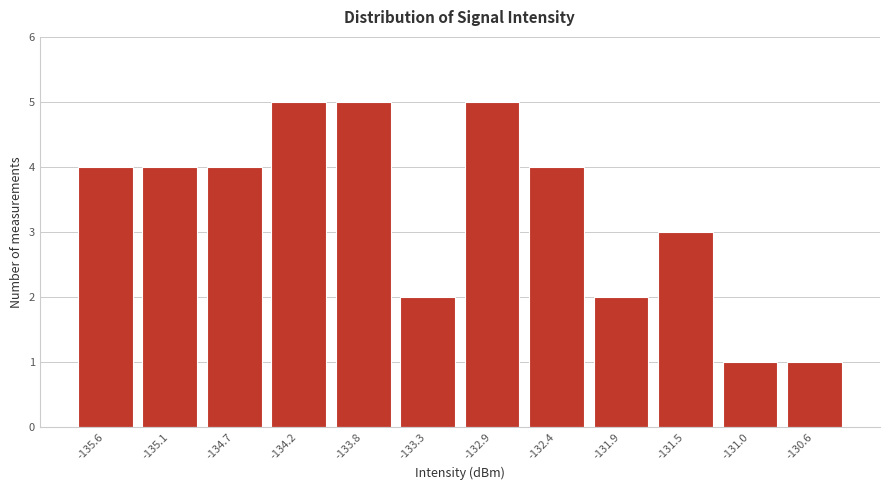

Reading right to left, extract all data points from this chart.

1	1	3	2	4	5	2	5	5	4	4	4